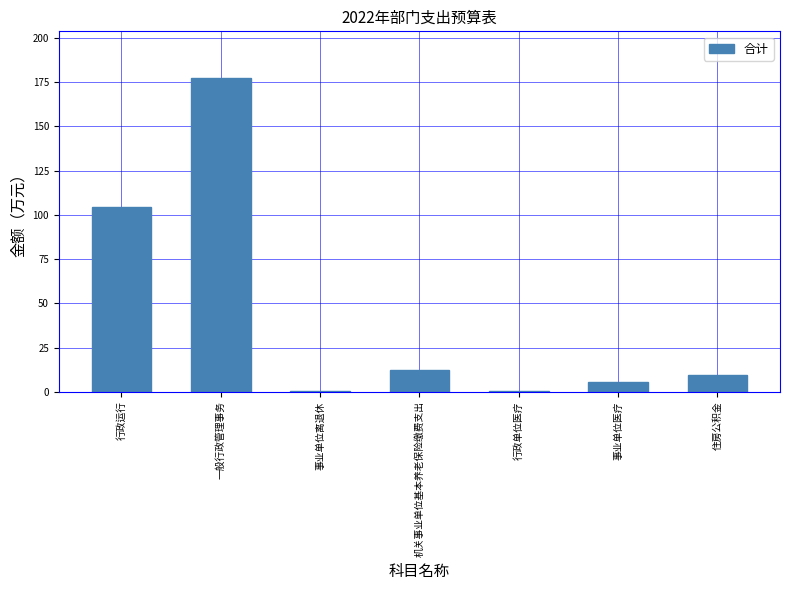

Does the chart contain stacked bars?

No